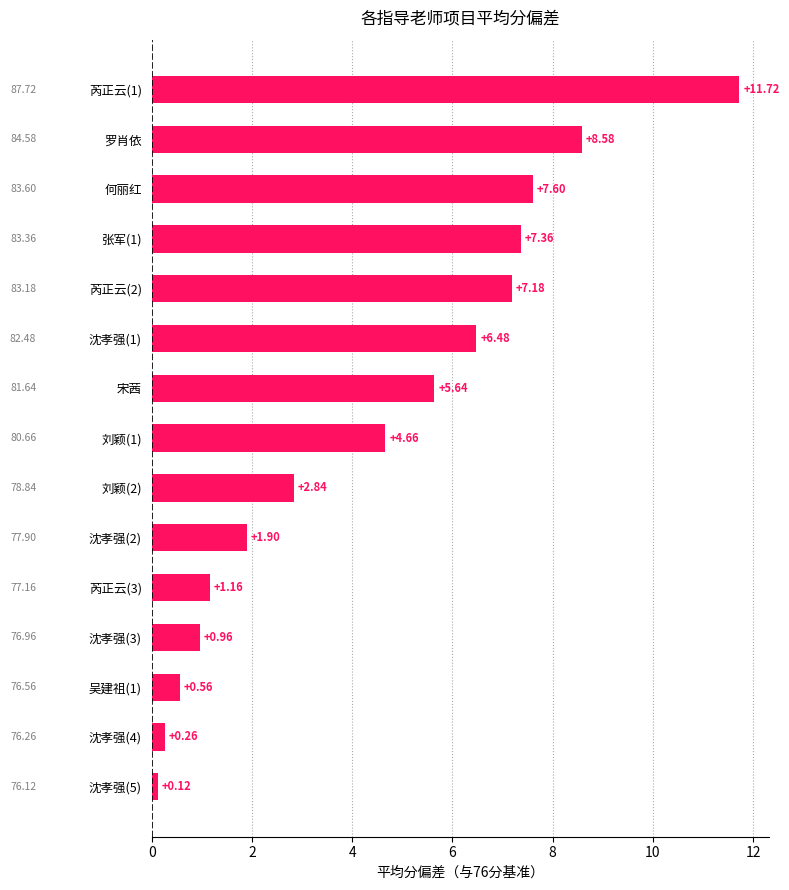

What is the sum of the values at 沈孝强(1) and 张军(1)?

13.8